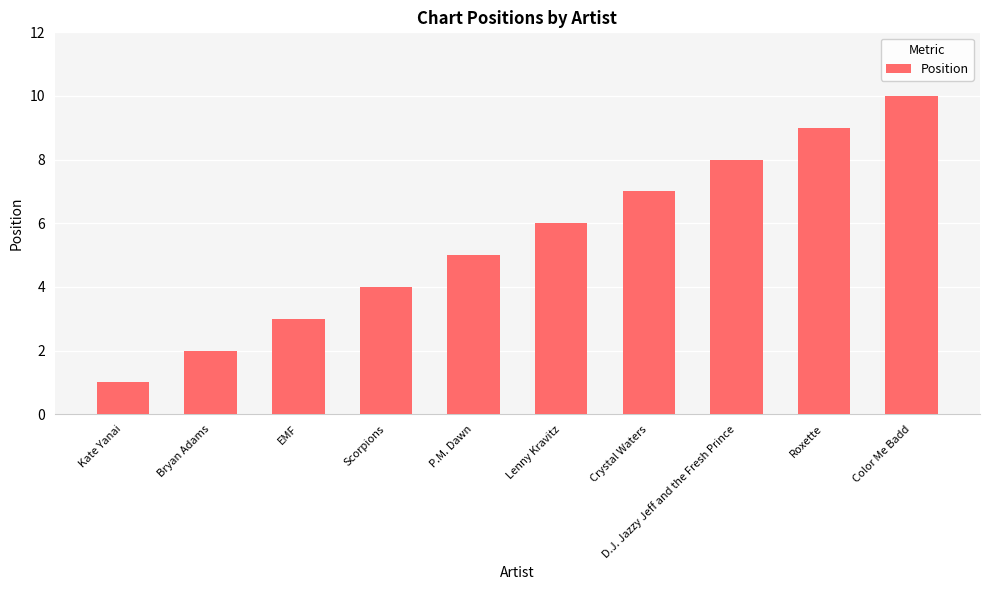

What is the change in value from Scorpions to Roxette?

+5